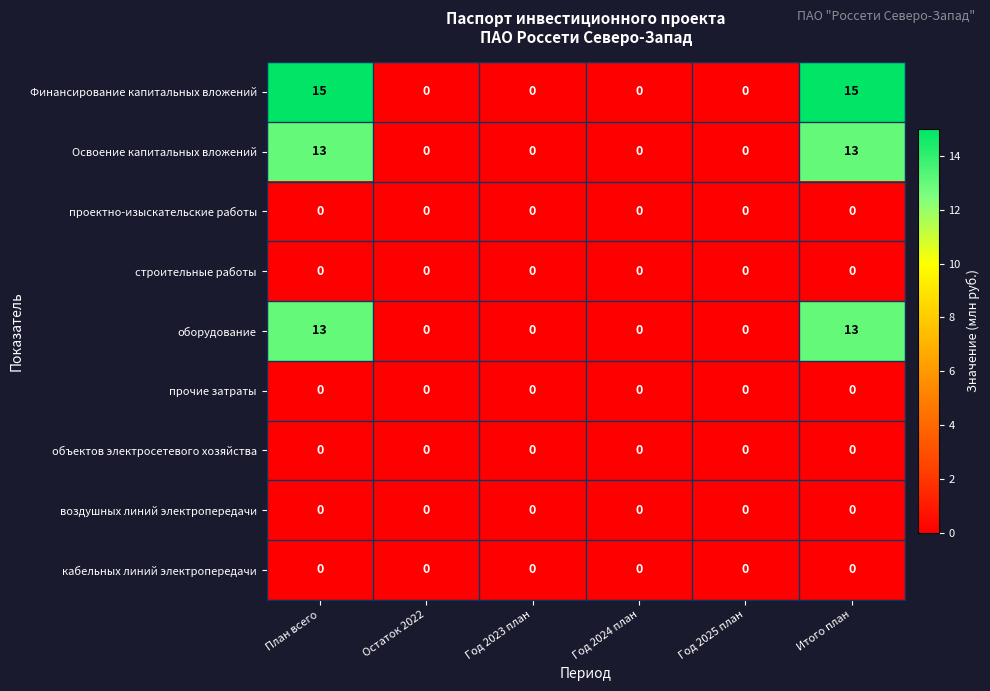

Which series has the largest total across all categories?

Финансирование капитальных вложений